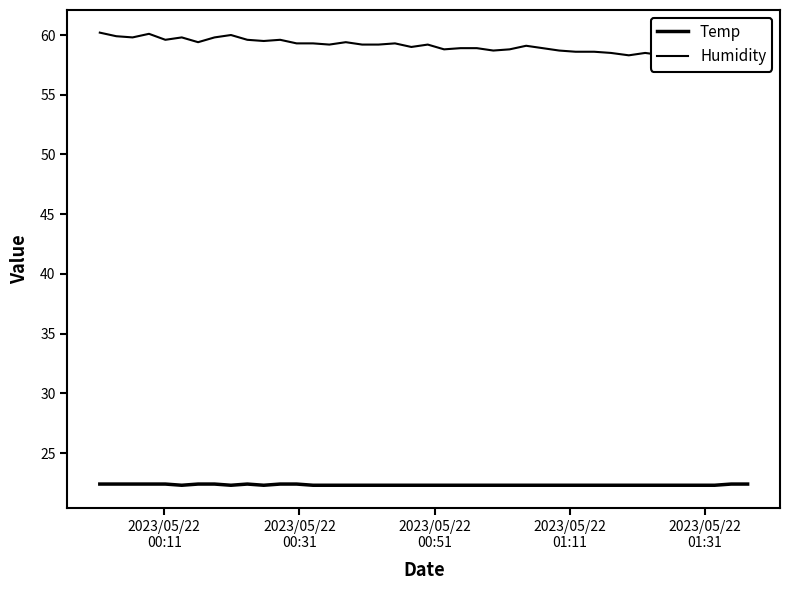

Is the value of Temp at 8 greater than the value of Humidity at 22?

No